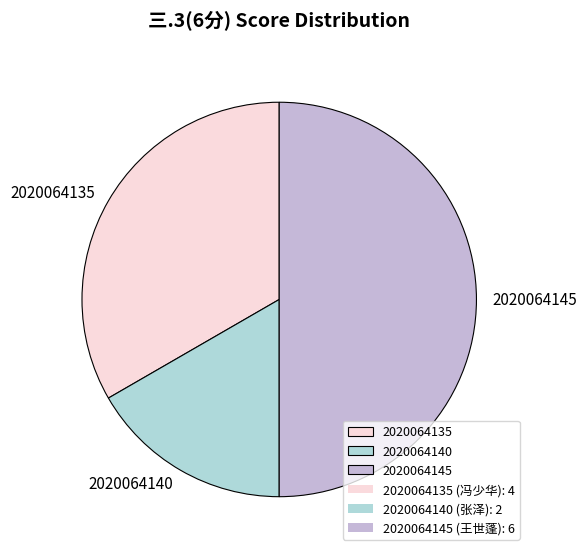

True or false: 2020064135 accounts for 33% of the total.

True